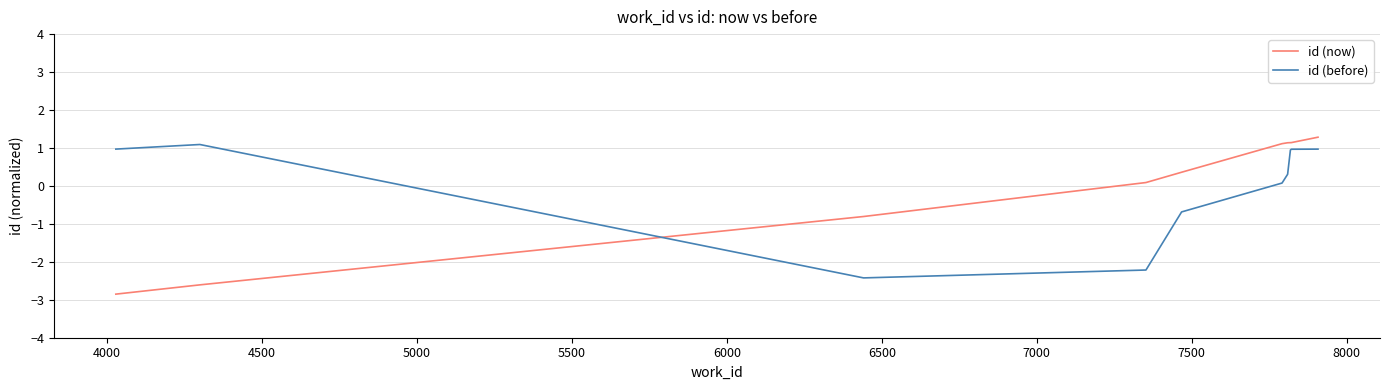

Which series ends up on top after the final intersection of id (before) and id (now)?

id (now)